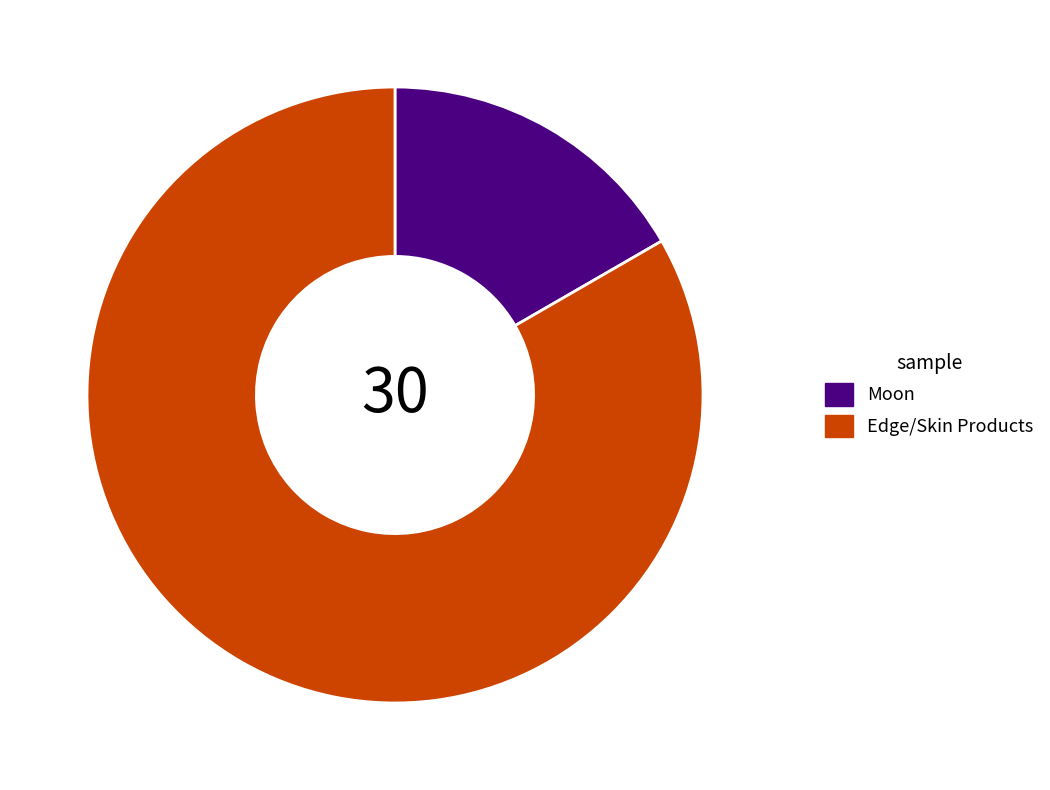

Is there a majority slice in this chart?

Yes